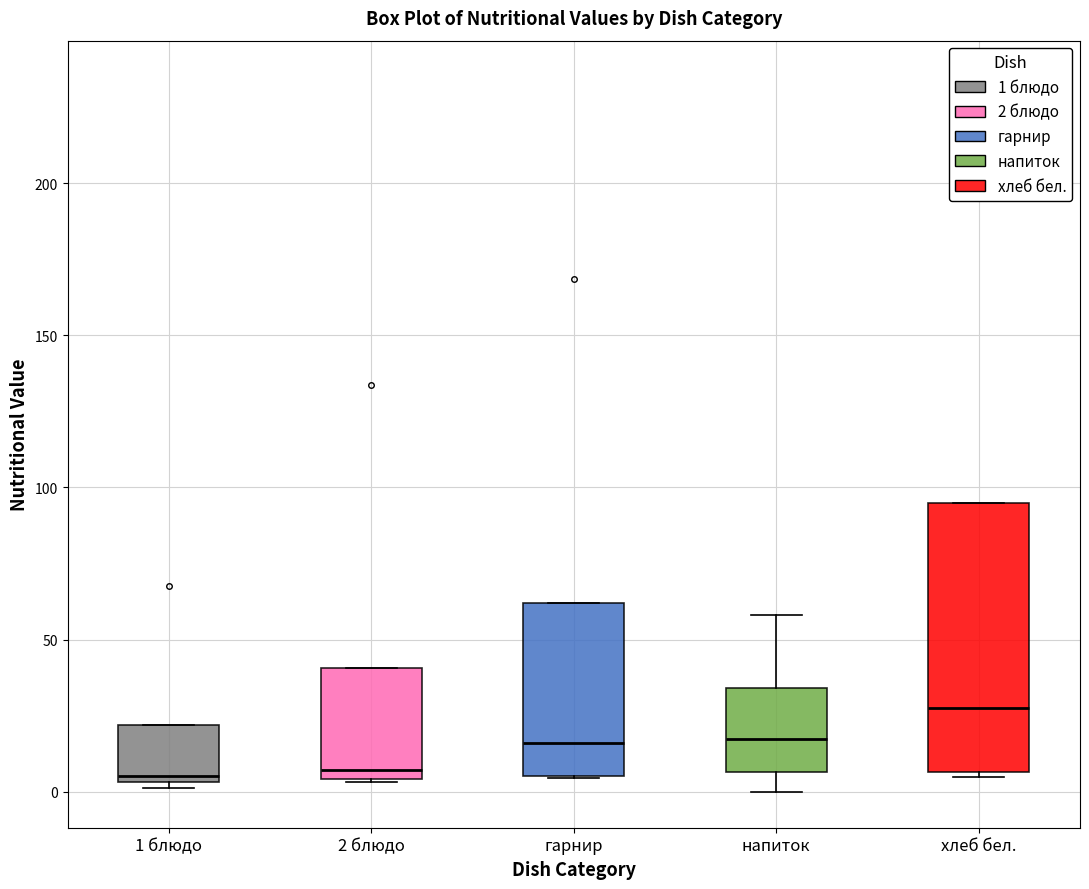

Where is the lower edge of the box for 1 блюдо on the y-axis? The values are not printed on the chart, so give them approximately, as read against the axis.

5